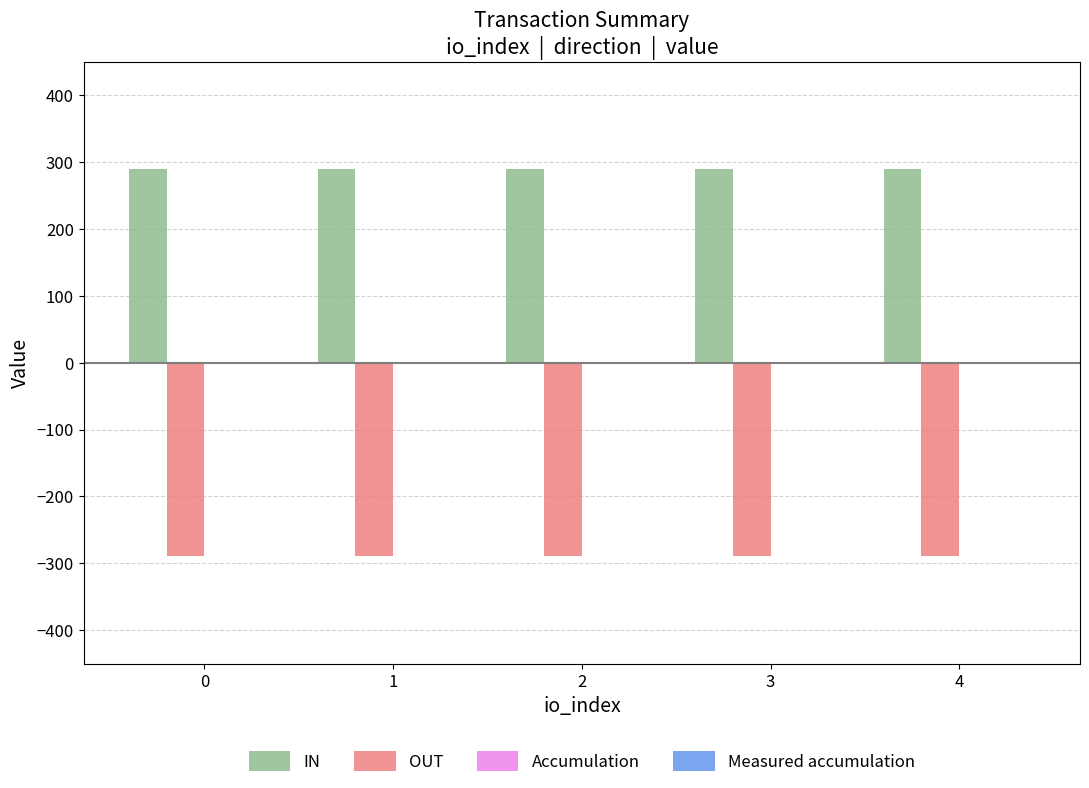

What is the sum of all OUT values?

-1447.1